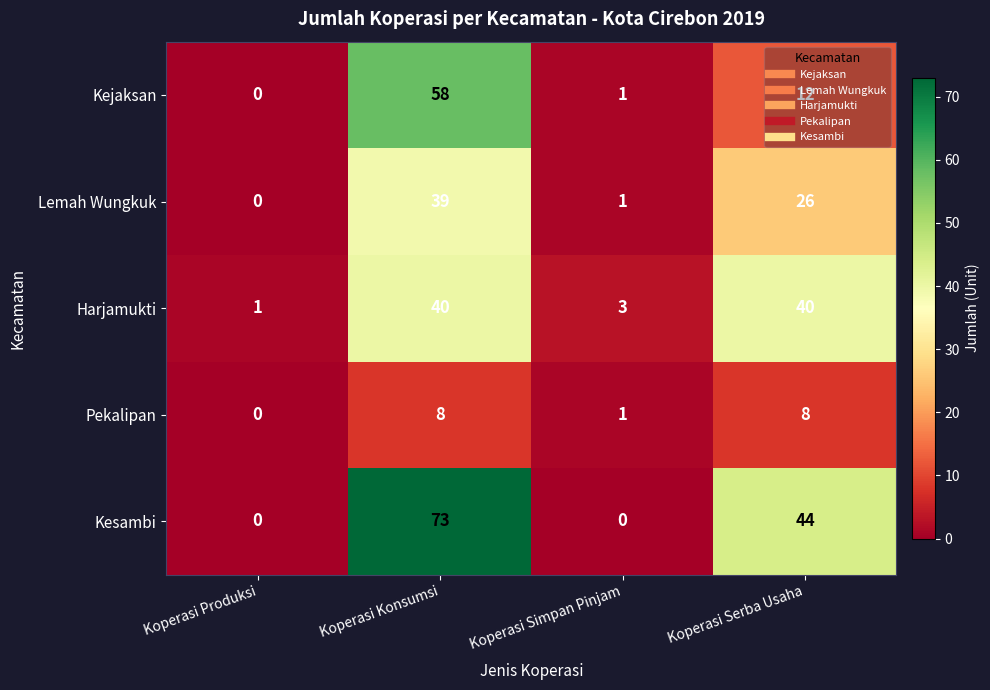

Which series has the largest total across all categories?

Kesambi